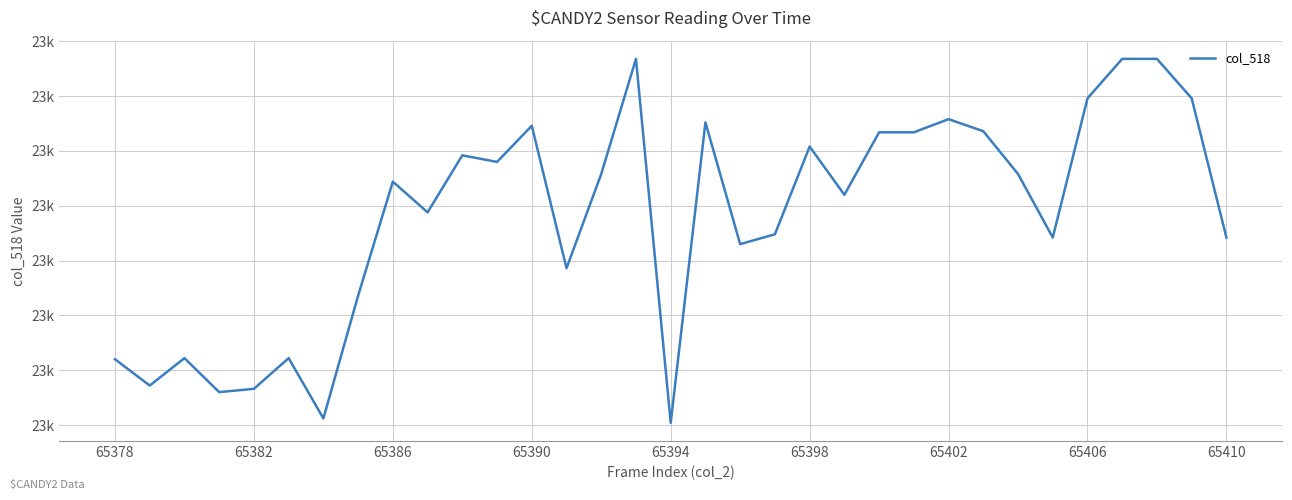

Does the chart have visible grid lines?

Yes